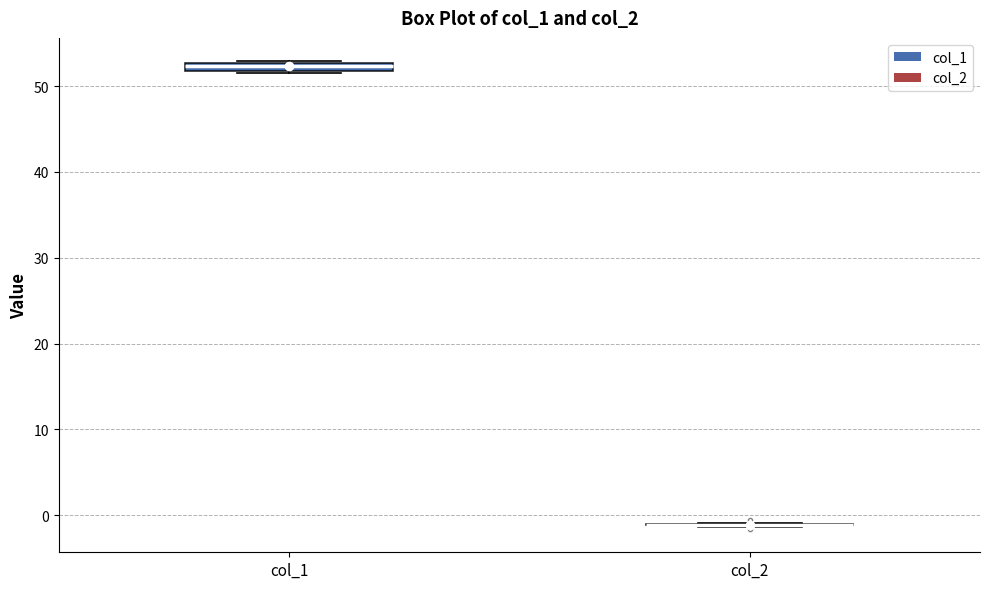

Where is the upper edge of the box for col_1 on the y-axis? The values are not printed on the chart, so give them approximately, as read against the axis.

53